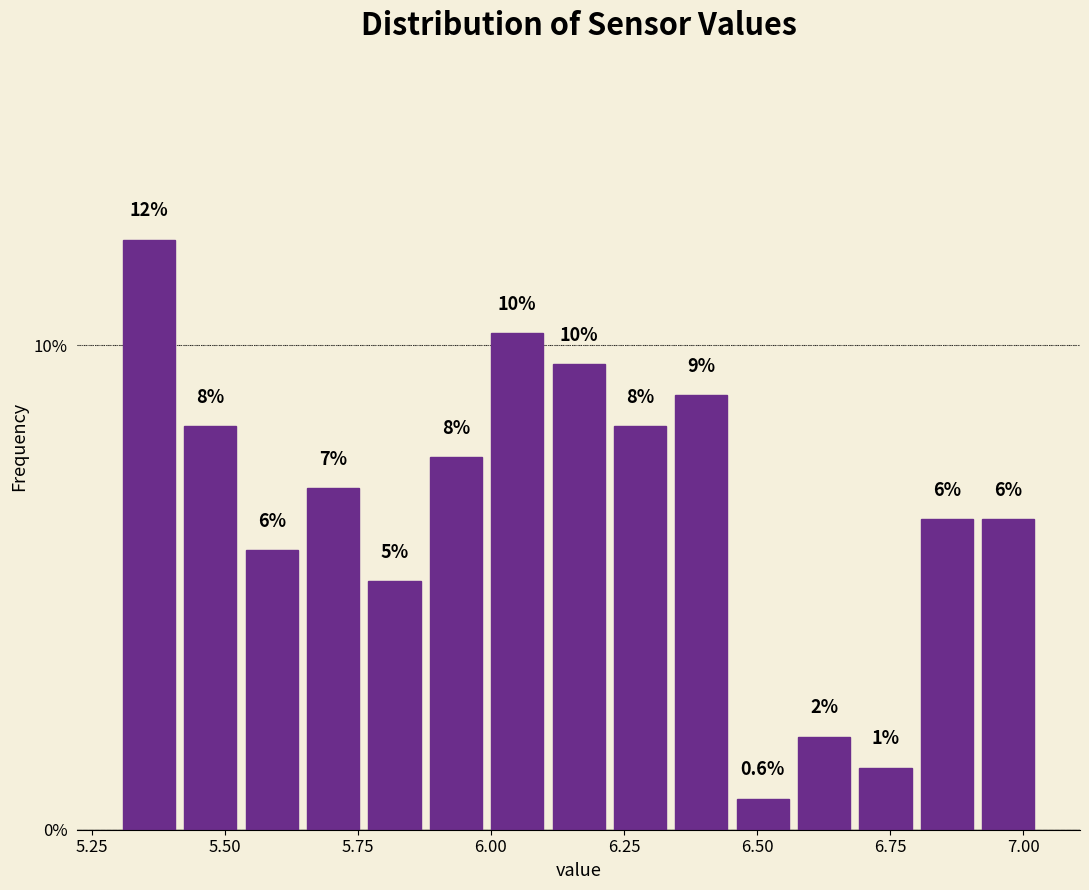

Around what value on the x-axis is the tallest bar? Give the approximate position of its centre, as read against the axis.

5.35